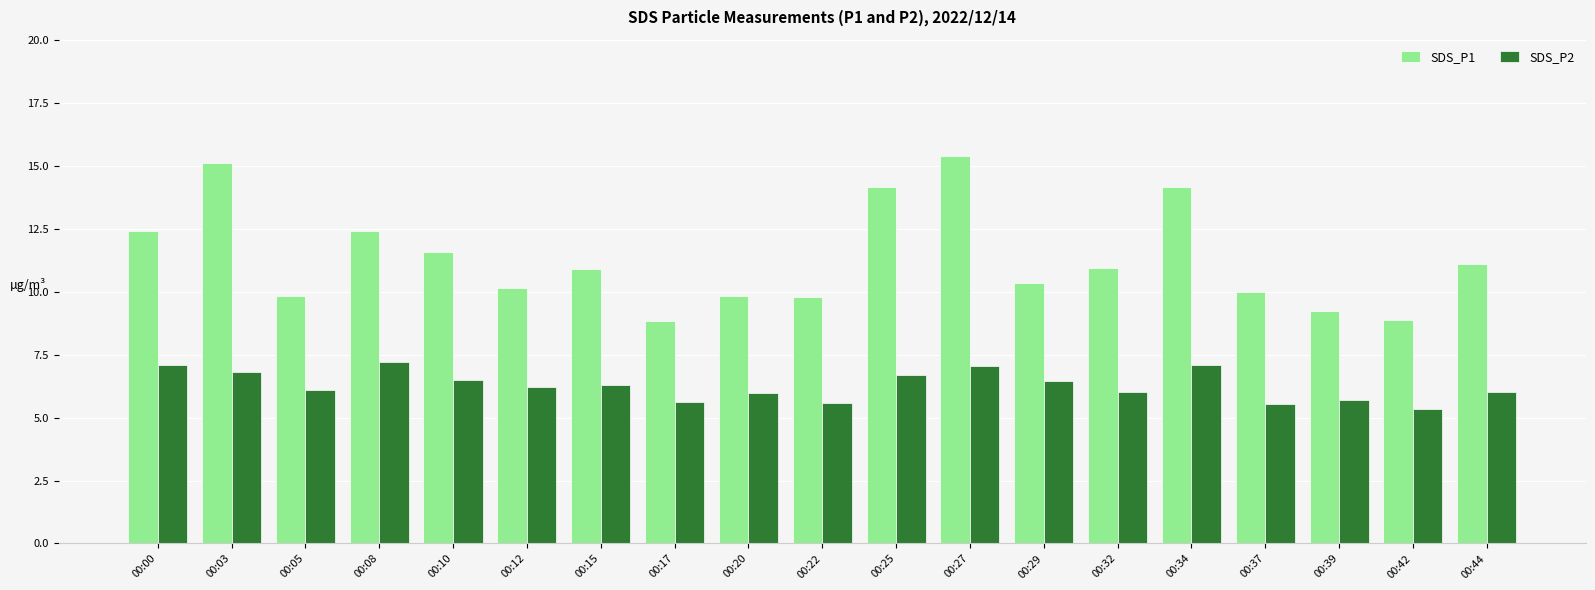

What is the value of the SDS_P2 bar at the 19th from the left?

6.0